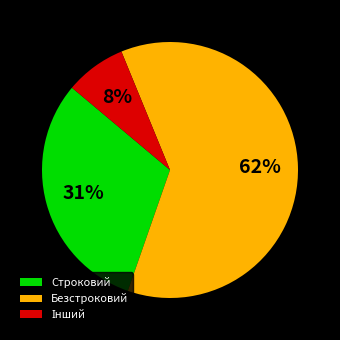

The Безстроковий slice represents 62% of the pie. True or false?

True